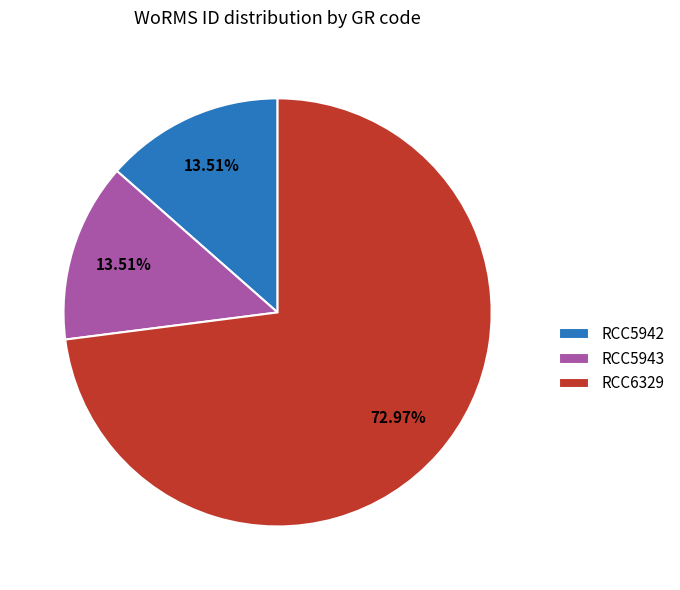

Does any single category account for the majority?

Yes